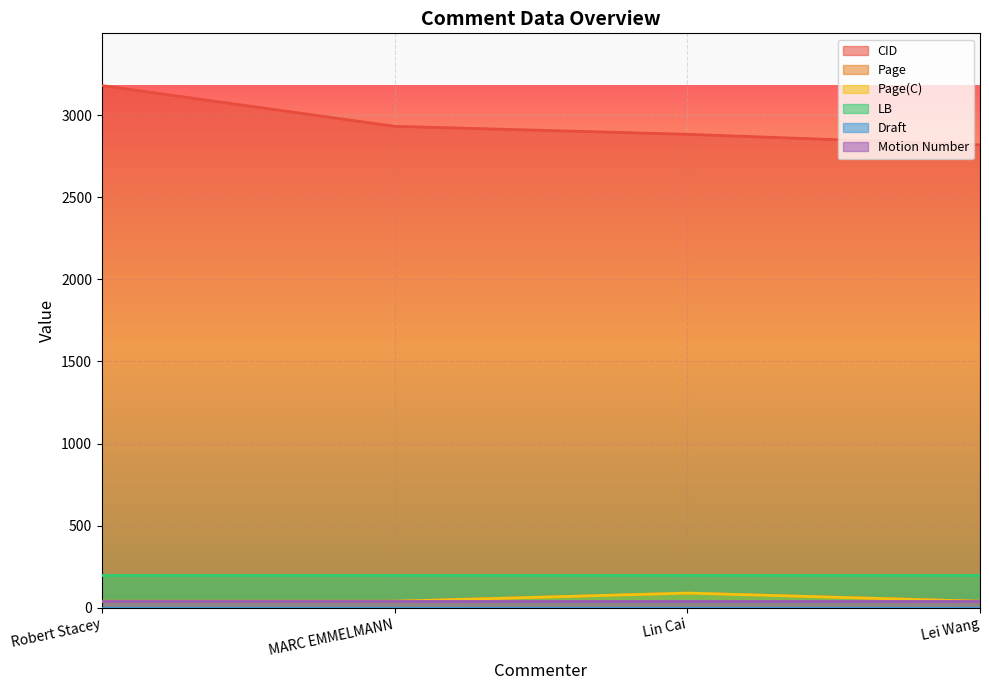

In Page(C), how many points are higher than both neighbors (excluding endpoints)?

1